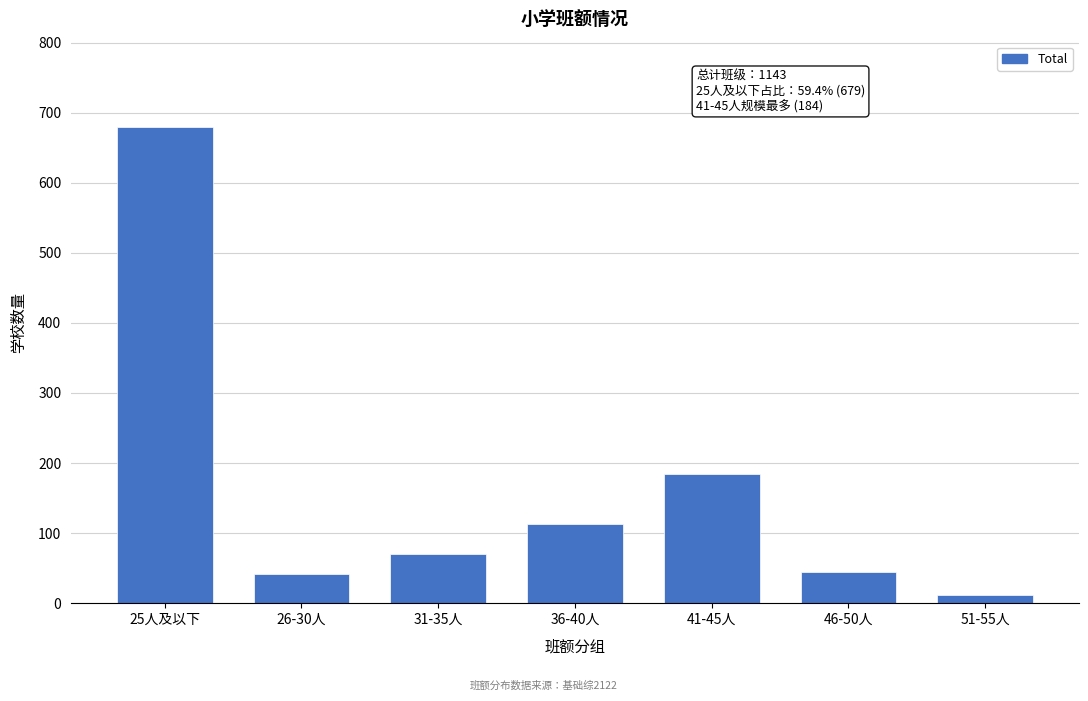

What is the greatest value displayed?

679